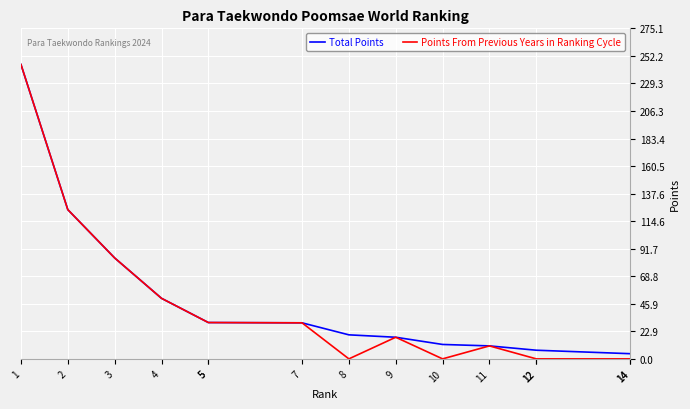

Read the Points From Previous Years in Ranking Cycle value at 7.

30.0